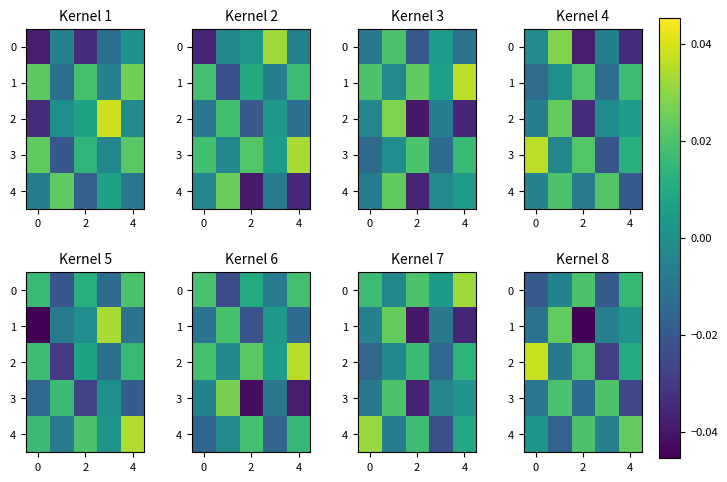

Which has a higher value, 2 or 4?

2